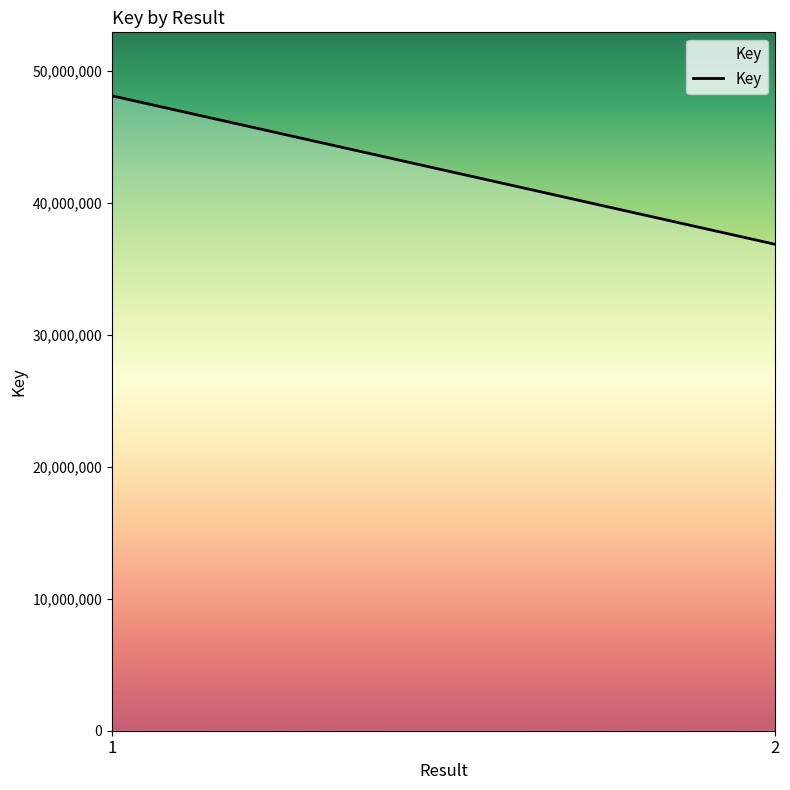

What is the value of the 1st point from the left?

48115745